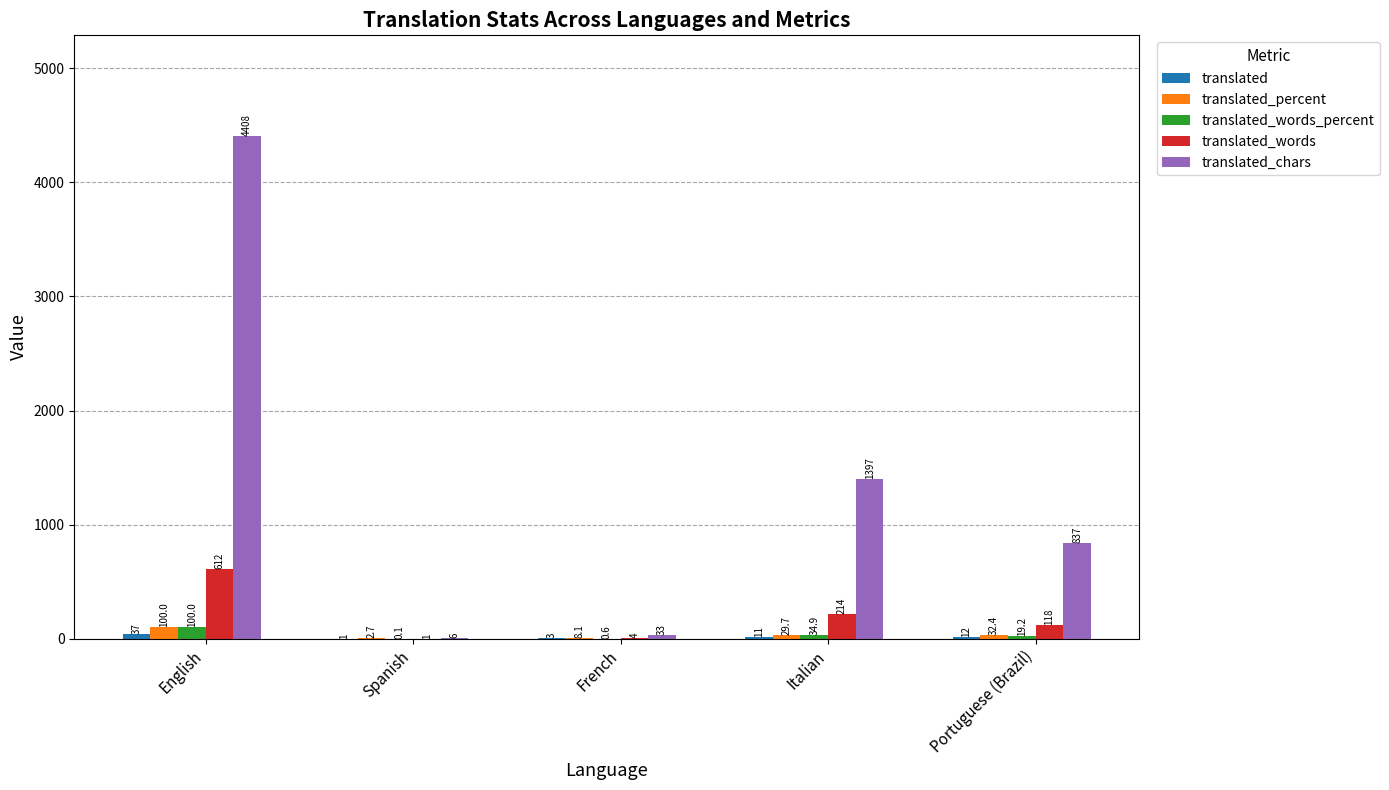

What is the greatest value displayed?

4408.0